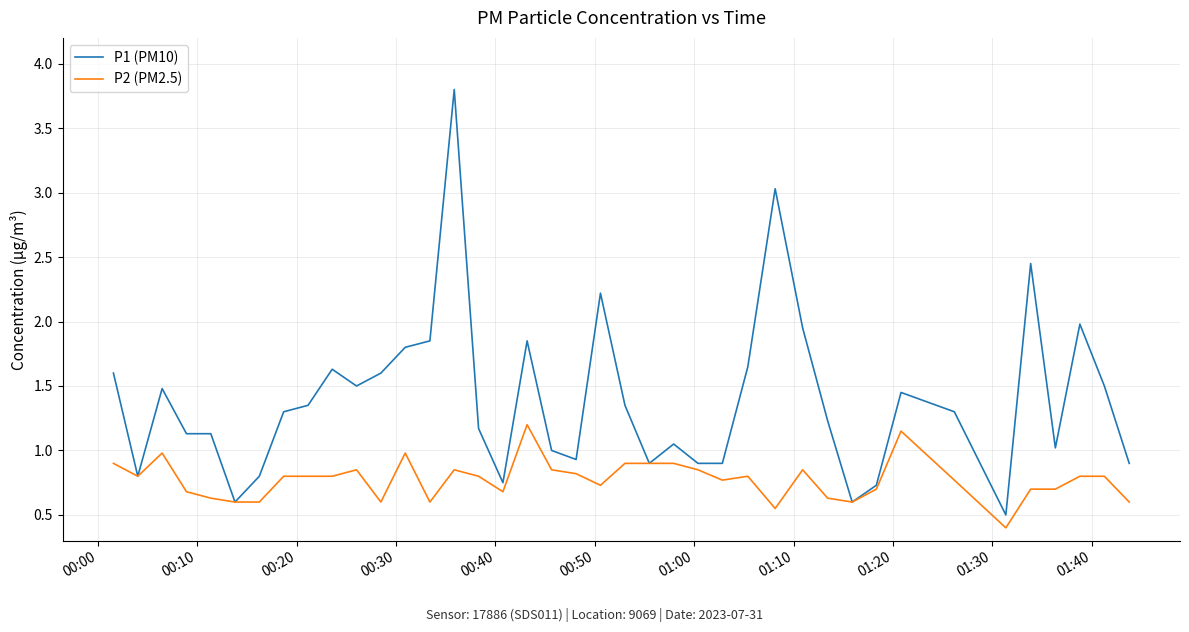

True or false: P1 (PM10) has more than 1 interior local peaks.

True